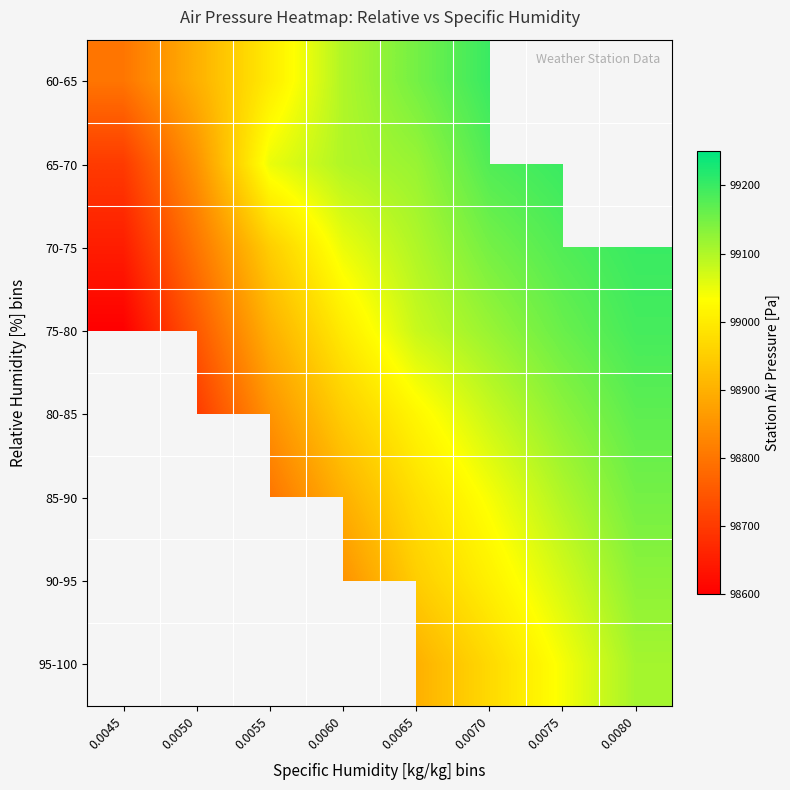

The 60-65 series shows 98900.0 at 0.0050. True or false?

True